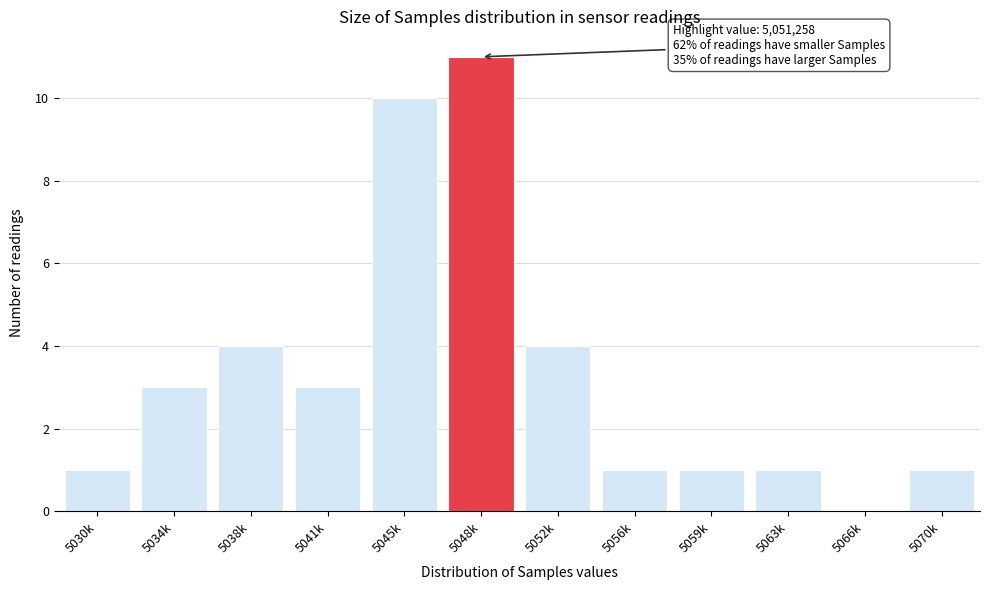

Reading left to right, transcribe all the data shown in this chart.

5030k=1	5034k=3	5038k=4	5041k=3	5045k=10	5048k=11	5052k=4	5056k=1	5059k=1	5063k=1	5066k=0	5070k=1